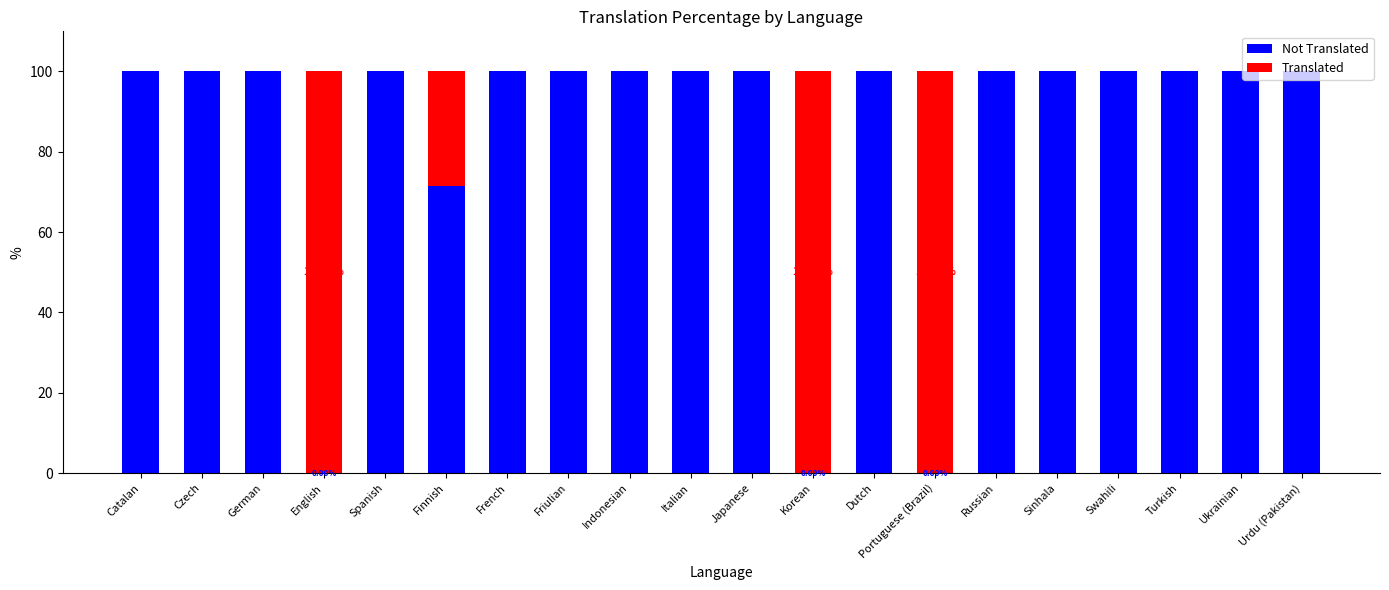

What is the total value across all series at Dutch?

100.0